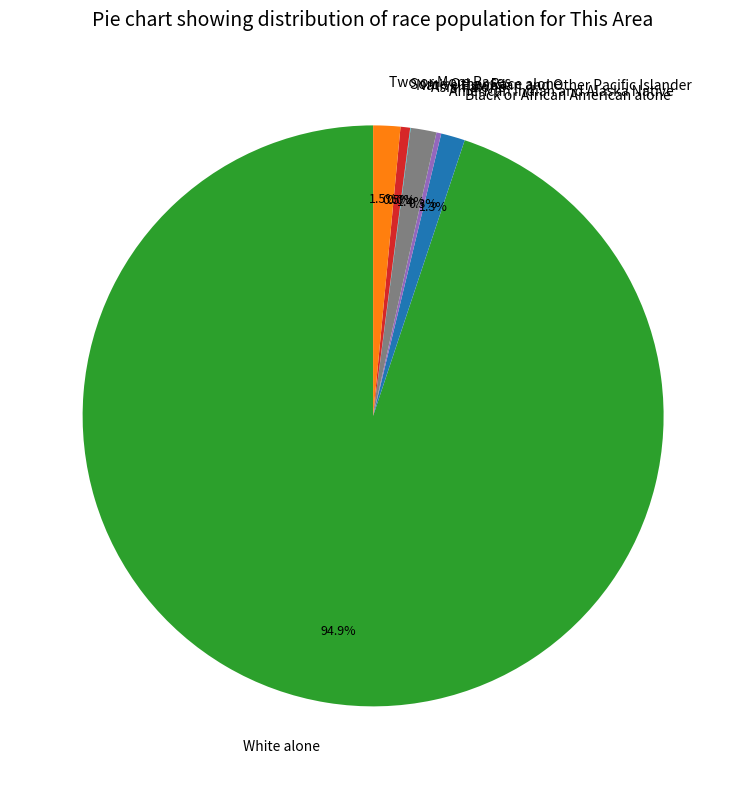

What is the largest slice in the pie chart?

White alone